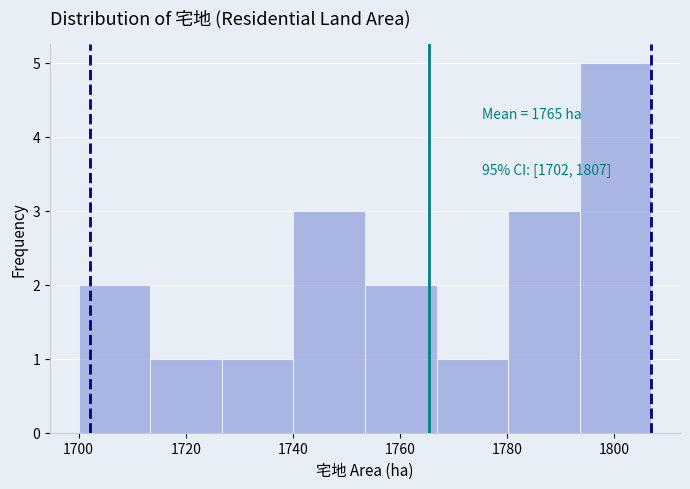

Over which range of the x-axis is the bar tallest?

1794 to 1808